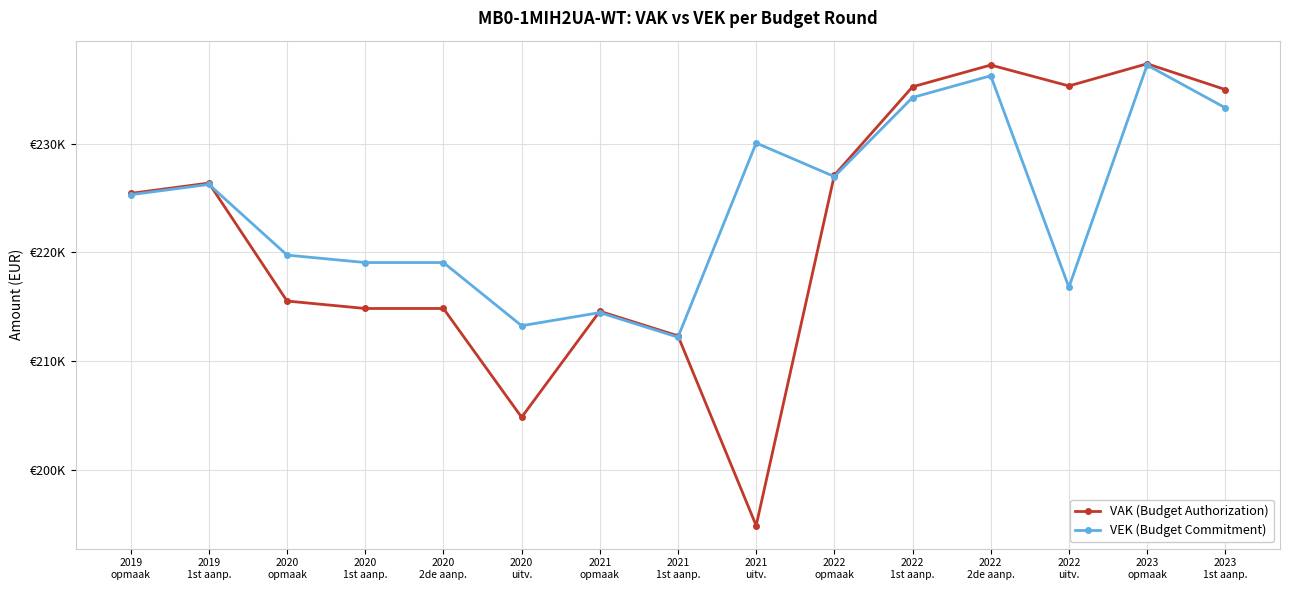

In VEK (Budget Commitment), how many points are lower than both neighbors (excluding endpoints)?

4